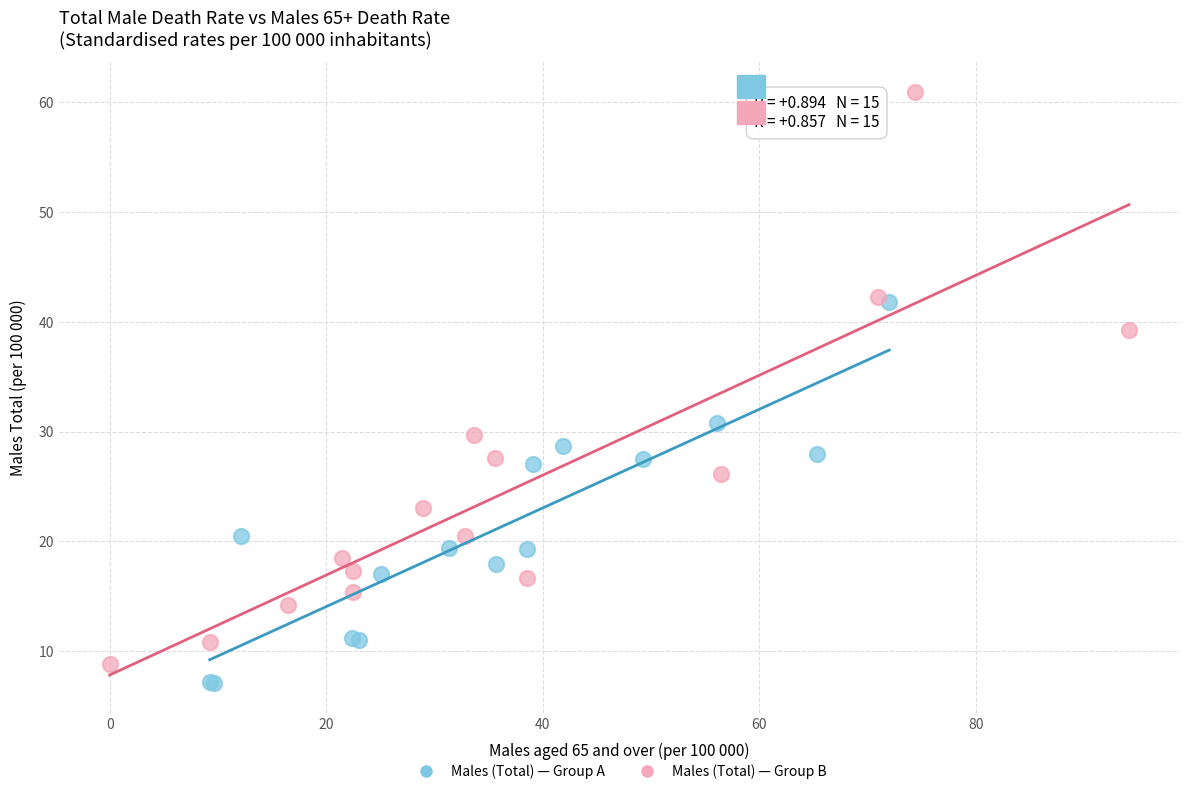

Which series contains the highest Y value?

Males (Total) — Group B